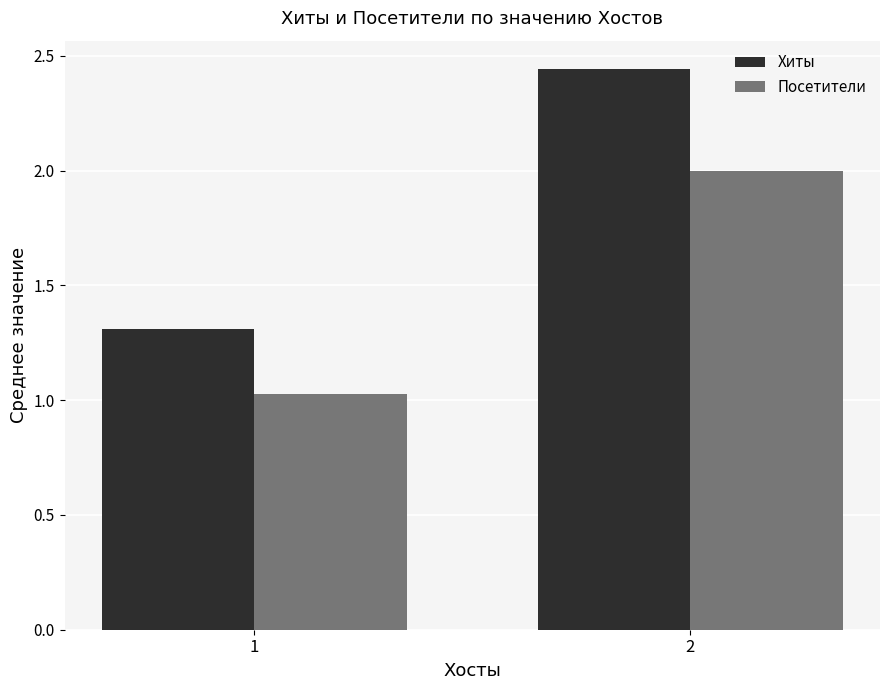

What is the average value of the Хиты series?

1.9